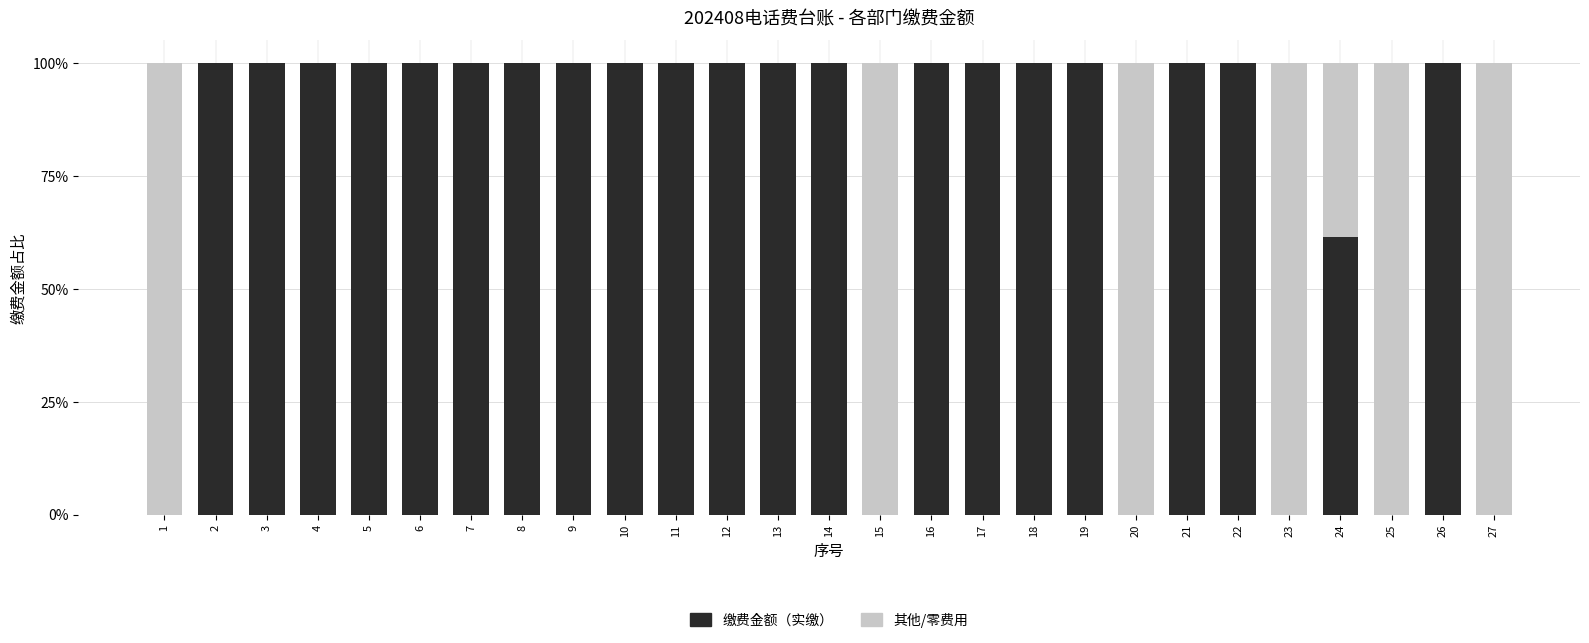

Does the chart contain stacked bars?

Yes